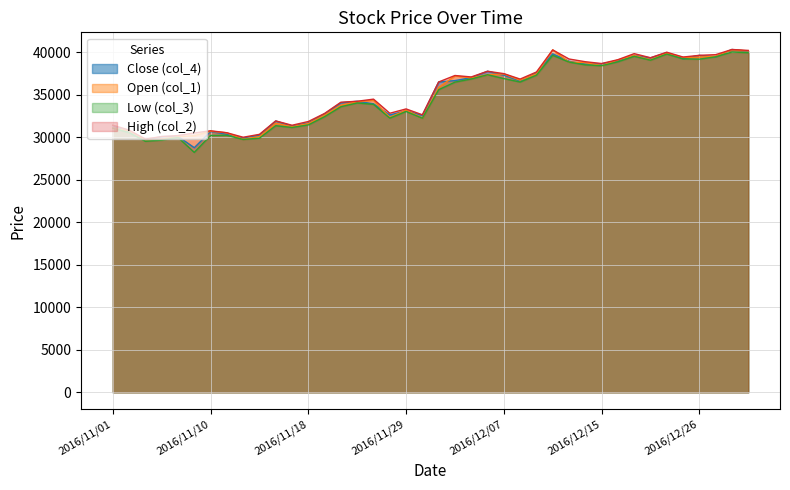

At which label is Close (col_4) closest to 34535?

2016/11/24